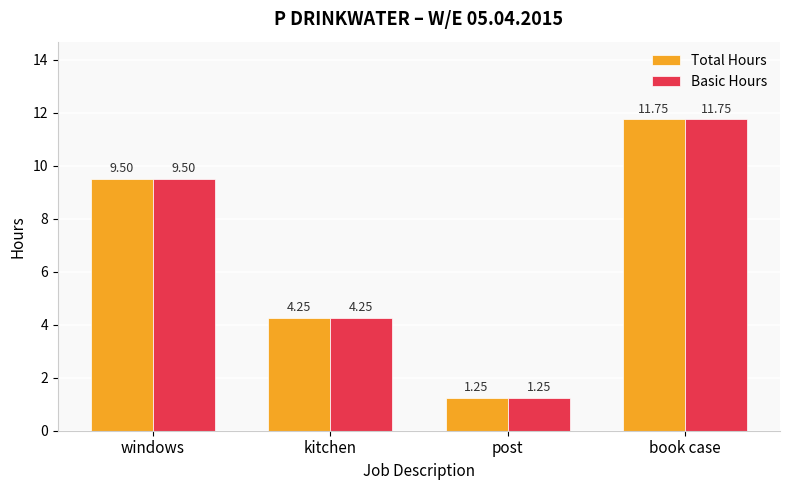

At which category is the sum across all series the highest?

book case